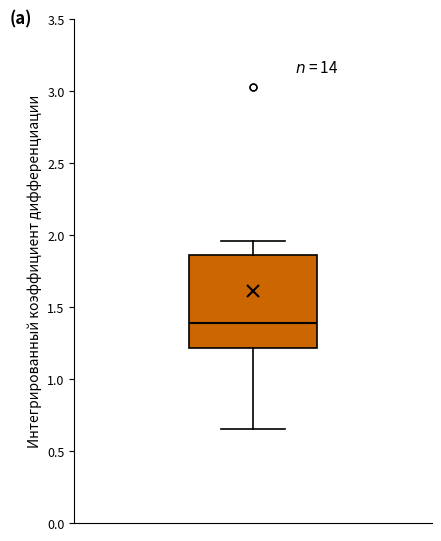

Transcribe this box plot: give where the median line is, the range the box spans, and where the two whiskers end, as read against the y-axis. The values are not printed on the chart, so give them approximately, as read against the axis.

median 1.40, box 1.20 to 1.85, whiskers 0.65 to 1.95